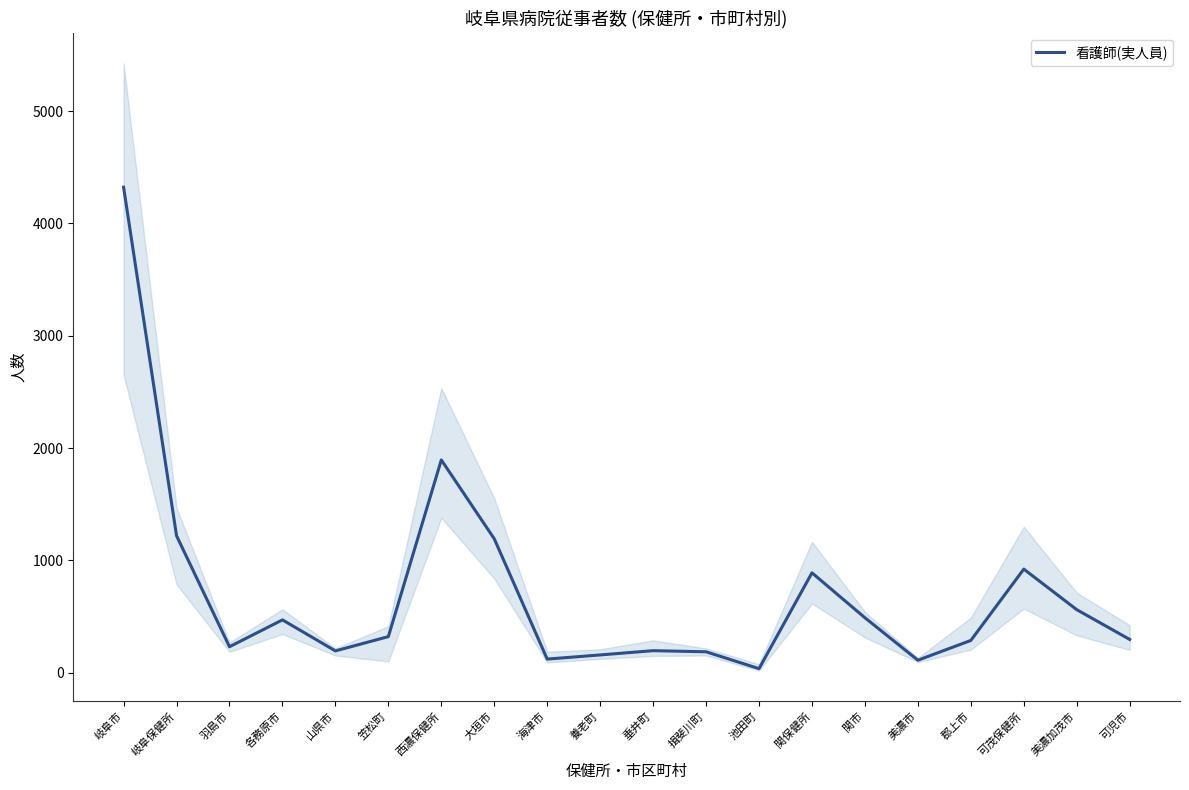

The value at 大垣市 is 517. True or false?

False